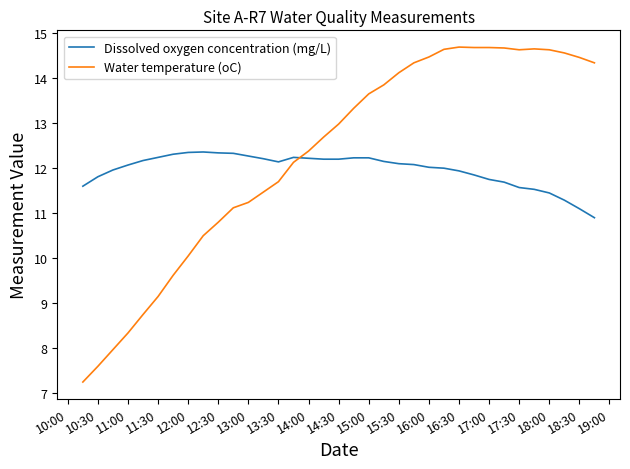

Which series has the widest spread of values?

Water temperature (oC)